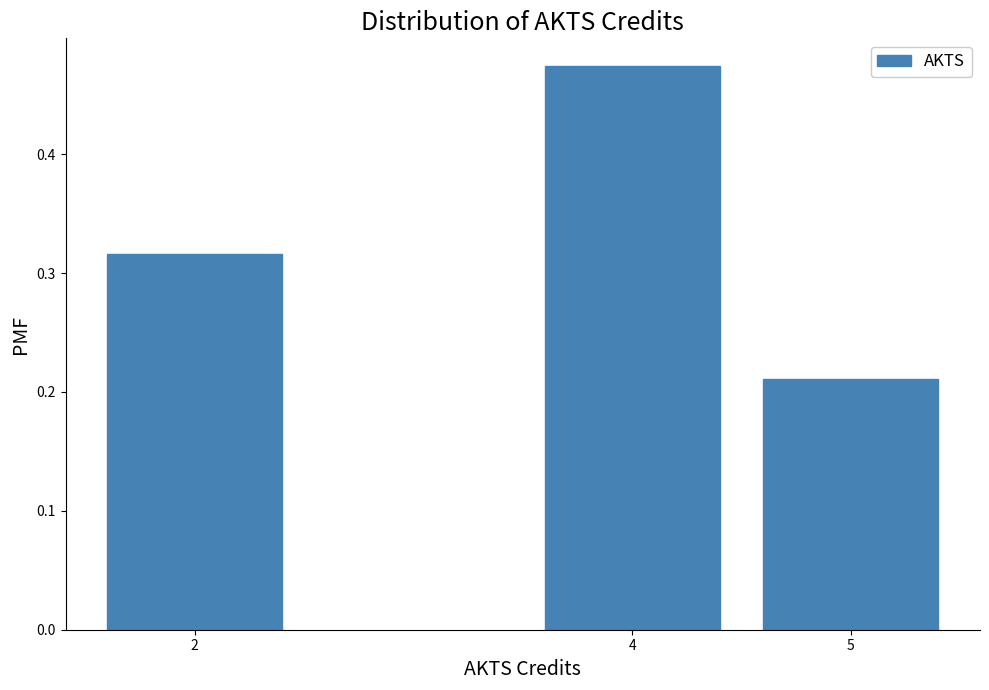

List the labels in order of value, largest first.

4, 2, 5